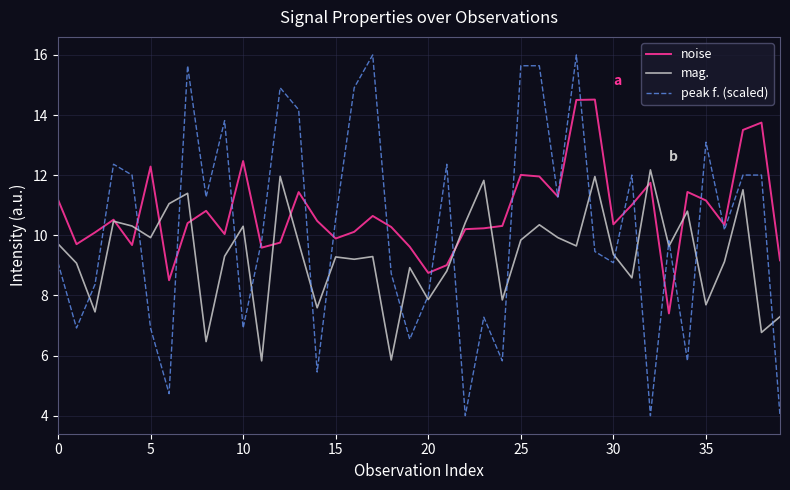

List the series in order of their overall mean, lowest first.

mag., peak f. (scaled), noise